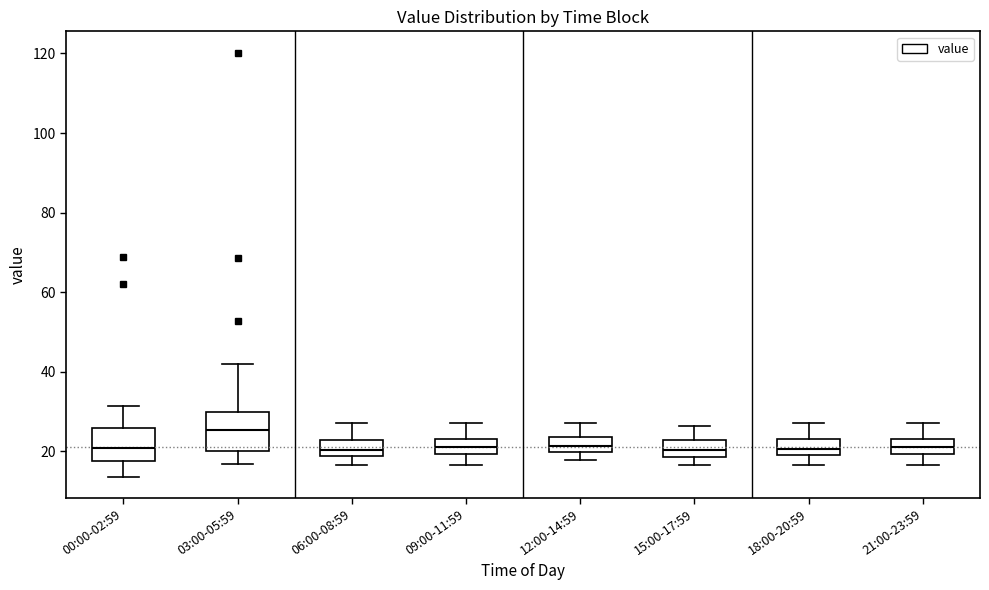

Reading left to right, transcribe this box plot: for each box, give where its median line is, the range the box spans, and where its two whiskers end, as read against the y-axis. The values are not printed on the chart, so give them approximately, as read against the axis.

00:00-02:59: median 20, box 18 to 26, whiskers 14 to 32
03:00-05:59: median 26, box 20 to 30, whiskers 16 to 42
06:00-08:59: median 20, box 18 to 22, whiskers 16 to 28
09:00-11:59: median 22, box 20 to 24, whiskers 16 to 28
12:00-14:59: median 22, box 20 to 24, whiskers 18 to 28
15:00-17:59: median 20, box 18 to 22, whiskers 16 to 26
18:00-20:59: median 20 (inside the box), box 20 to 24, whiskers 16 to 28
21:00-23:59: median 22, box 20 to 24, whiskers 16 to 28